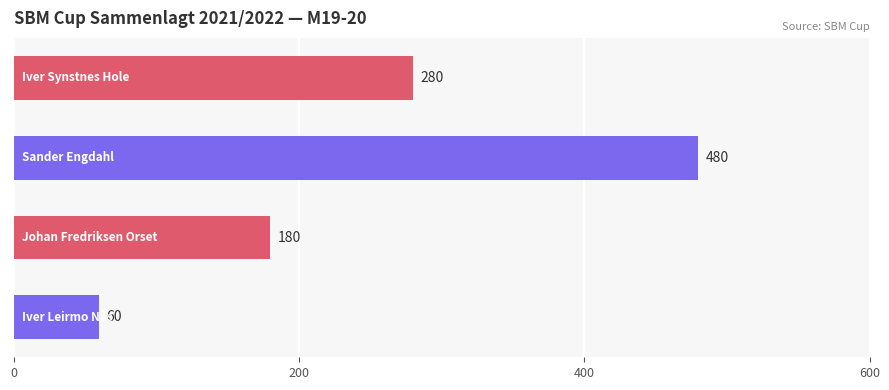

What is the difference between the maximum and minimum values?

420